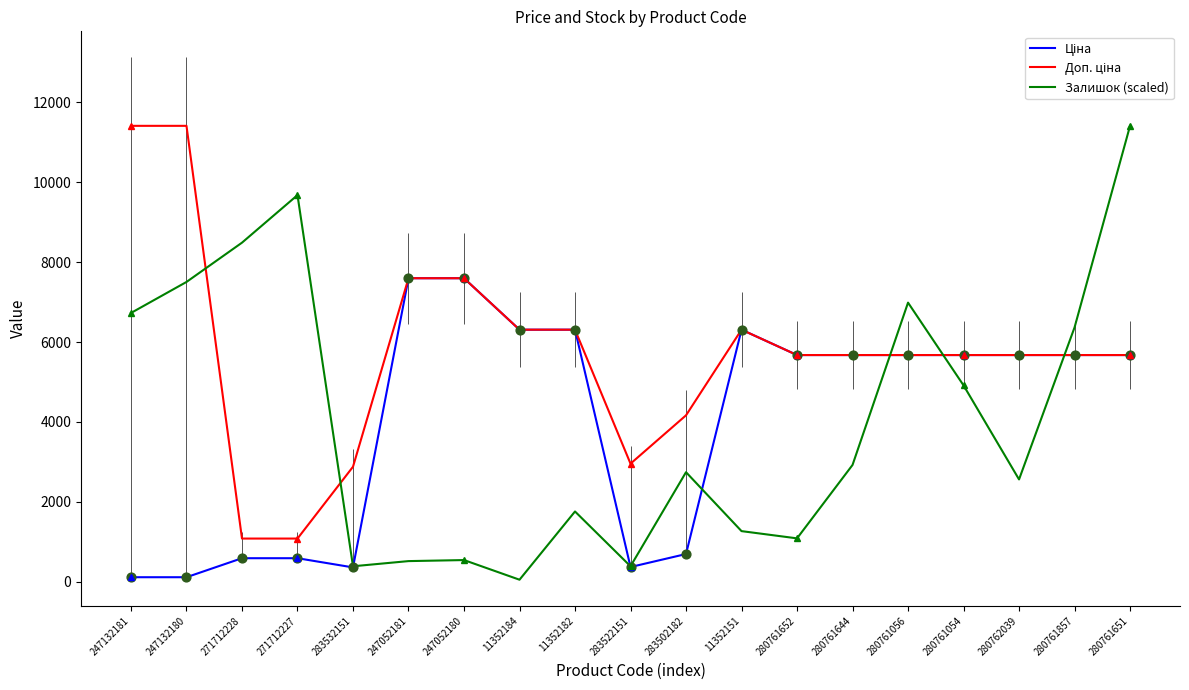

Which series reaches the minimum Y coordinate?

Залишок (scaled)